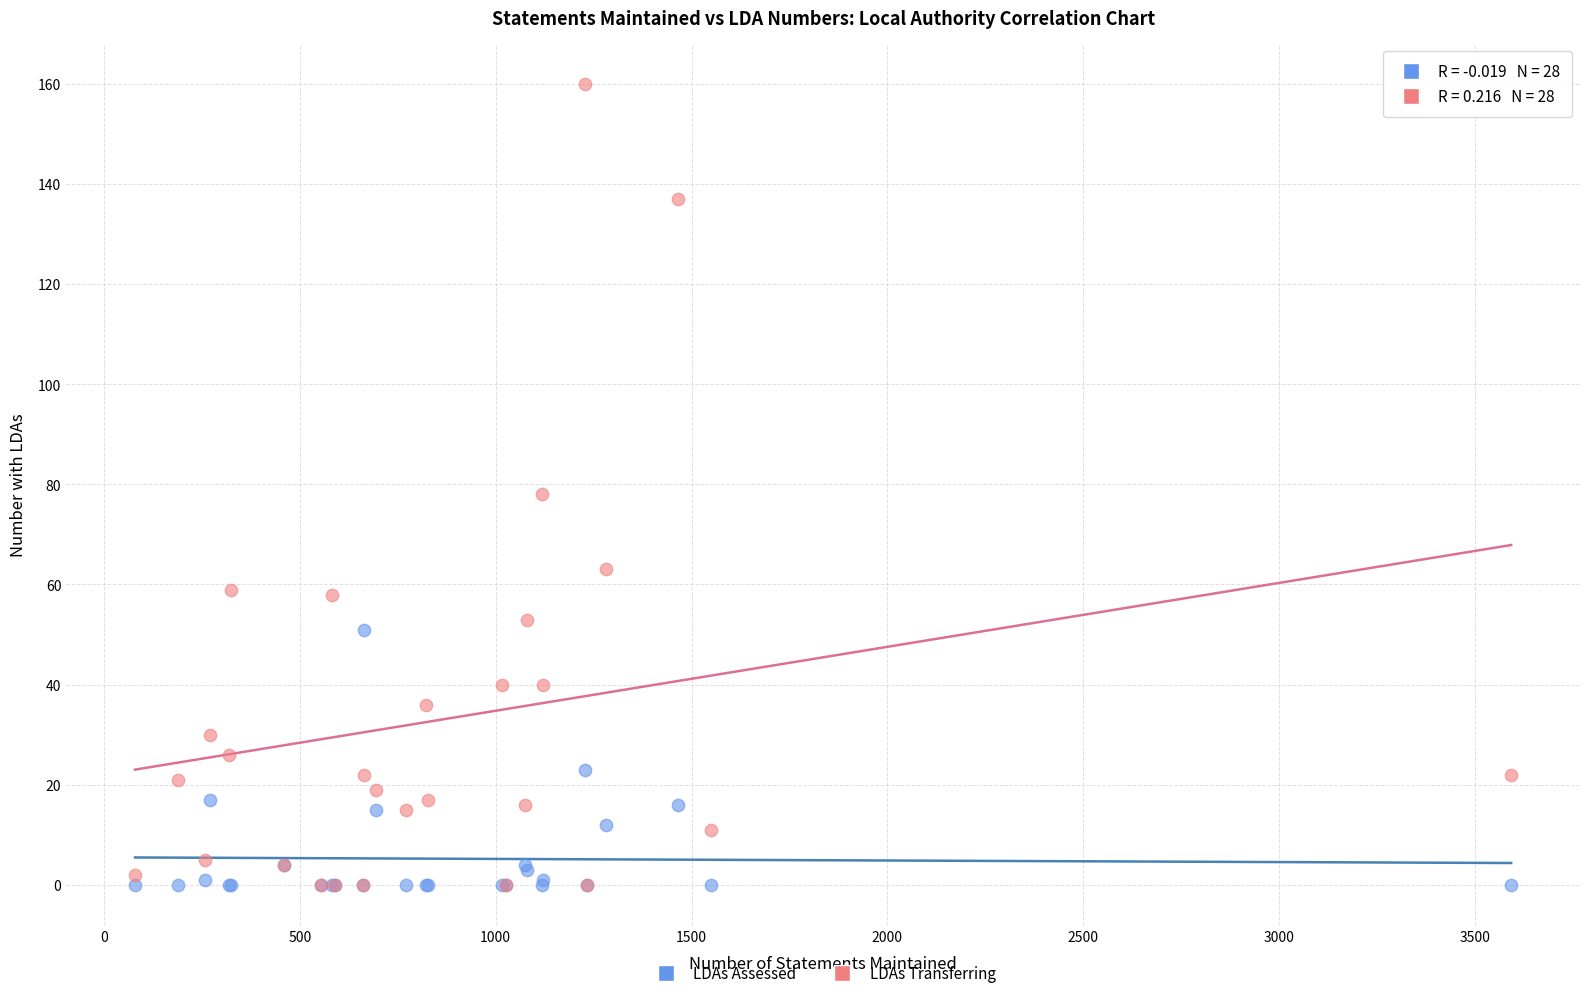

What are all the series names shown in the legend?

LDAs Assessed, LDAs Transferring